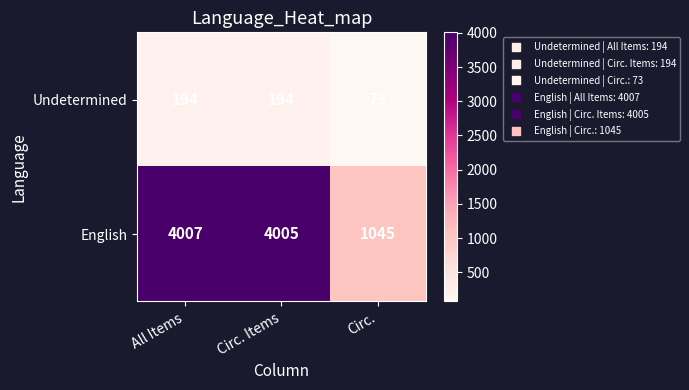

Reading left to right, transcribe all the data shown in this chart.

Undetermined: All Items=194	Circ. Items=194	Circ.=73
English: All Items=4007	Circ. Items=4005	Circ.=1045